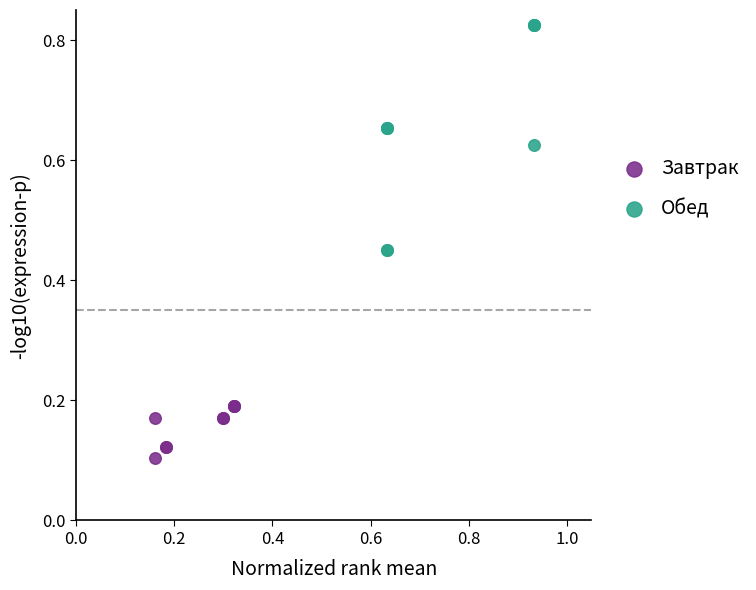

Which series has the largest Y range (max minus min)?

Обед